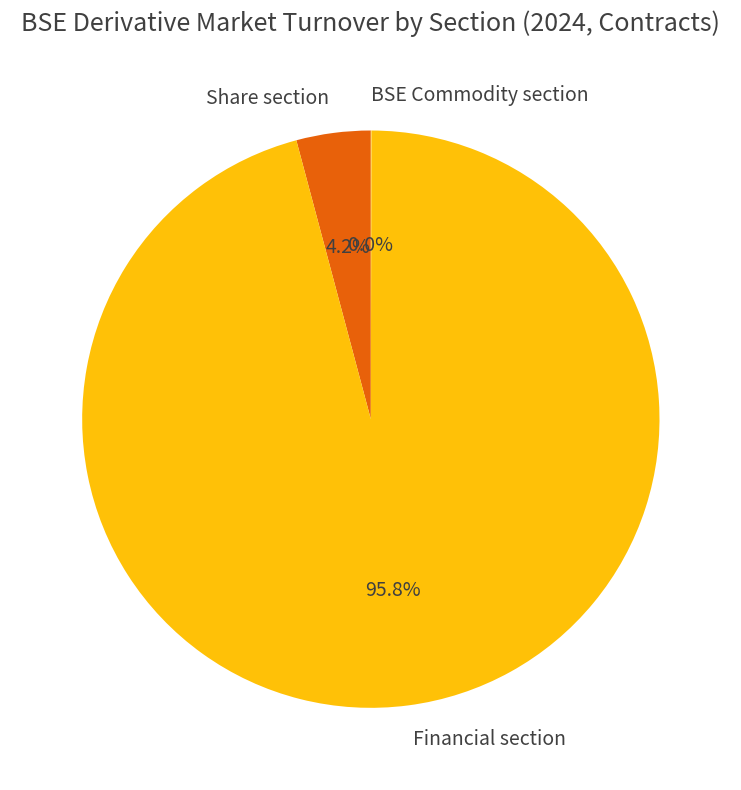

Which category accounts for the majority?

Financial section